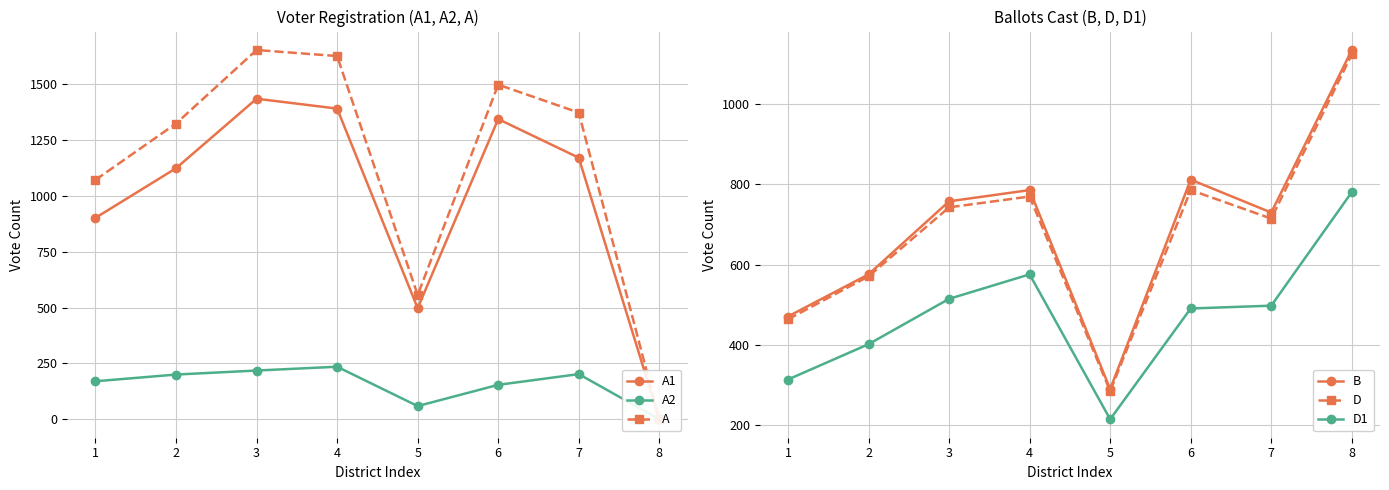

Which category has the highest value across all series?

3